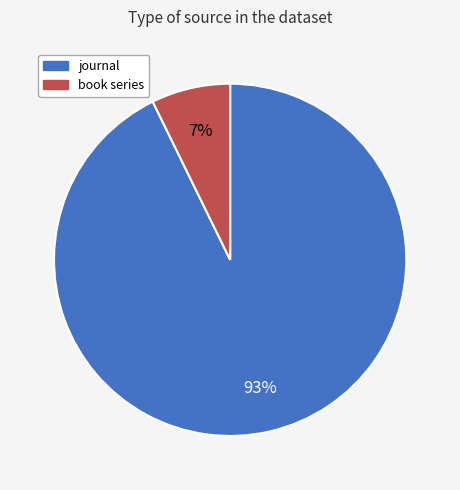

Approximately how many times larger is the value at book series compared to journal?

0.1